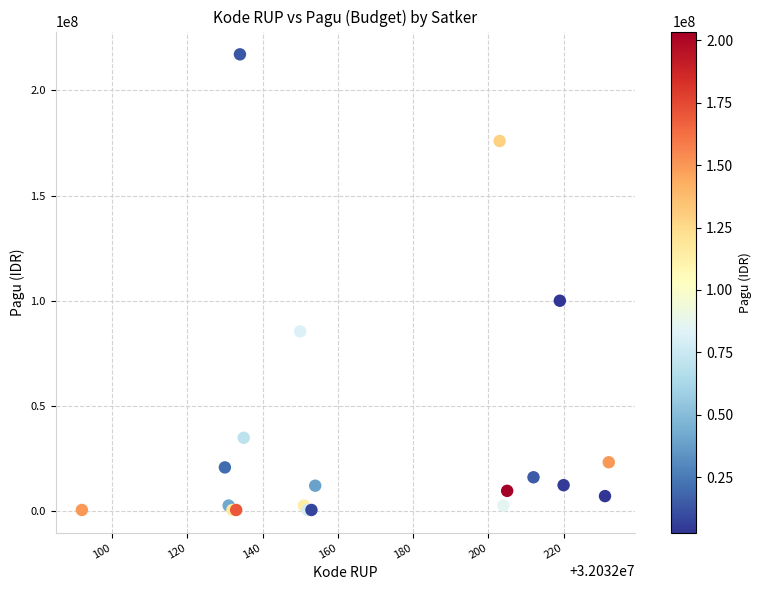

What Y value in the scatter plot is closest to 108800000?

99958000